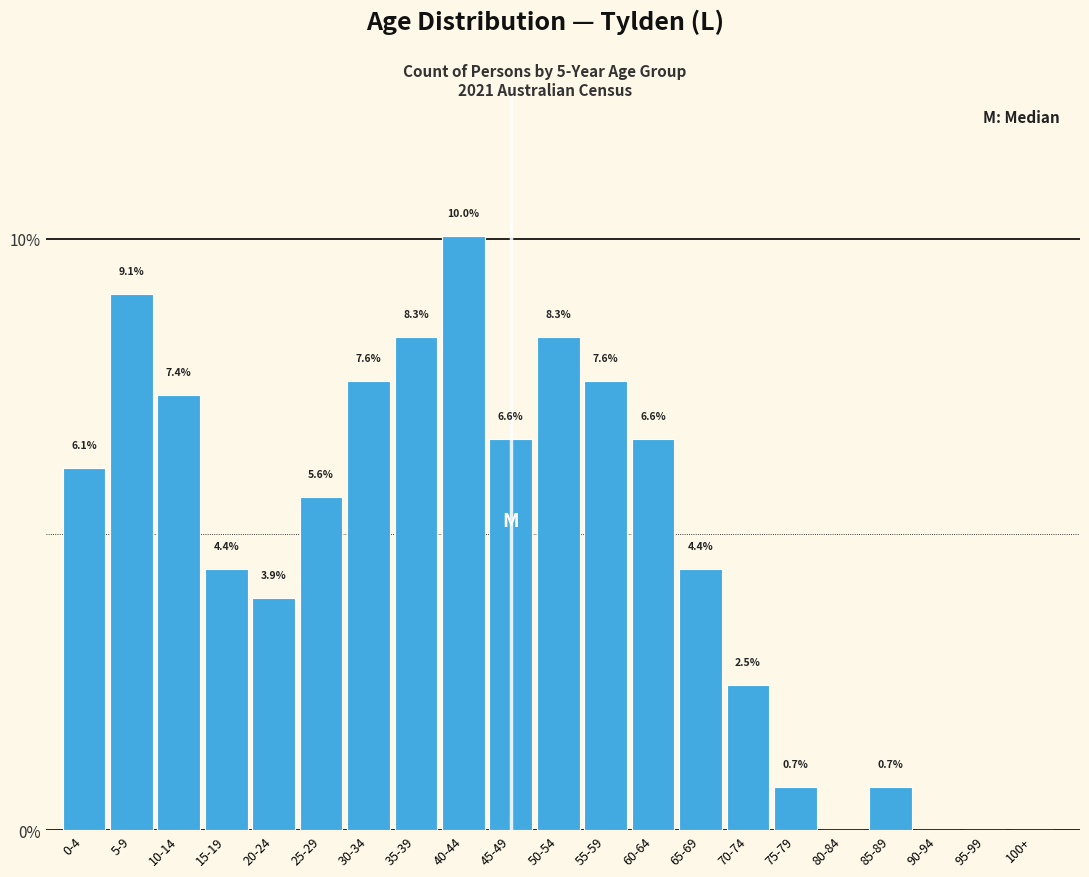

Reading left to right, list all the values displayed in this chart.

0-4=6.1	5-9=9.1	10-14=7.4	15-19=4.4	20-24=3.9	25-29=5.6	30-34=7.6	35-39=8.3	40-44=10.0	45-49=6.6	50-54=8.3	55-59=7.6	60-64=6.6	65-69=4.4	70-74=2.5	75-79=0.7	80-84=0.0	85-89=0.7	90-94=0.0	95-99=0.0	100+=0.0